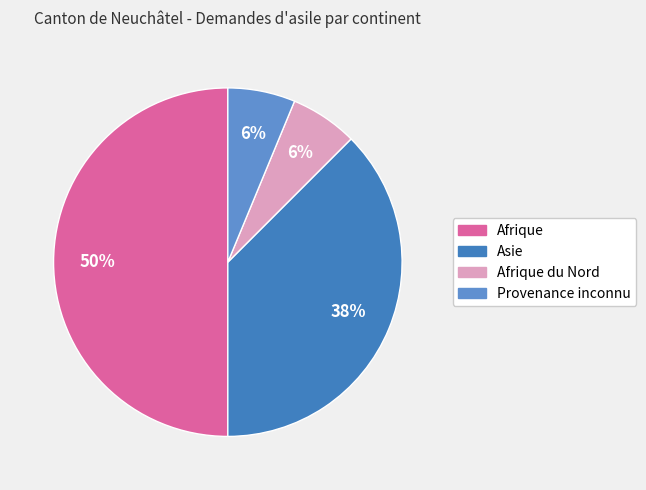

Which category has the biggest portion of the pie?

Afrique